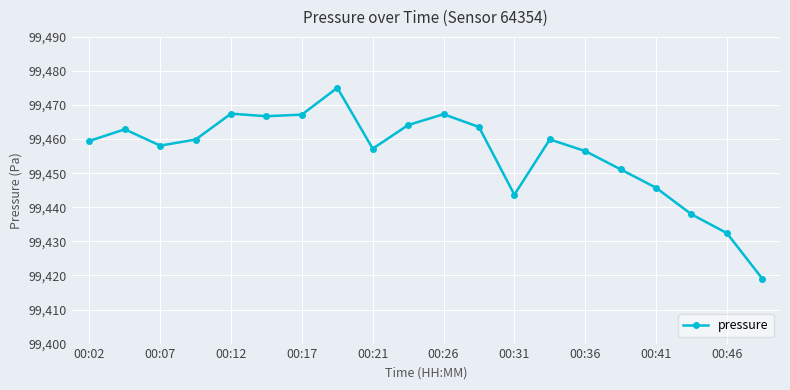

What is the value of the 7th point from the left?

99467.2